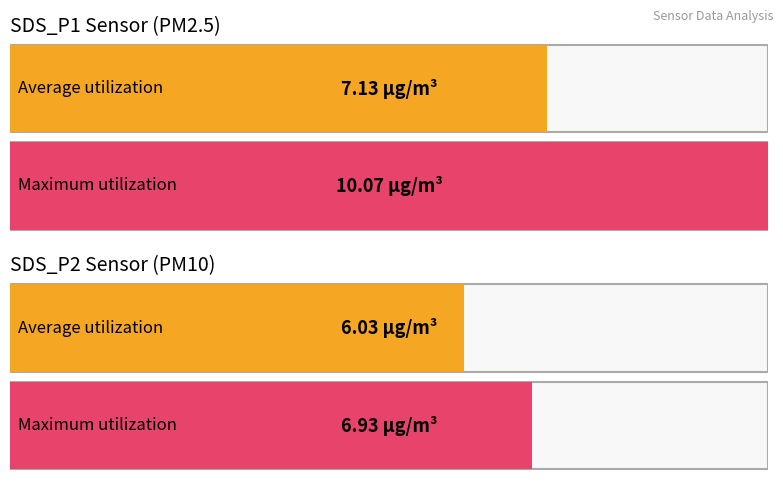

List the labels in order of Average utilization value, largest first.

SDS_P1, SDS_P2